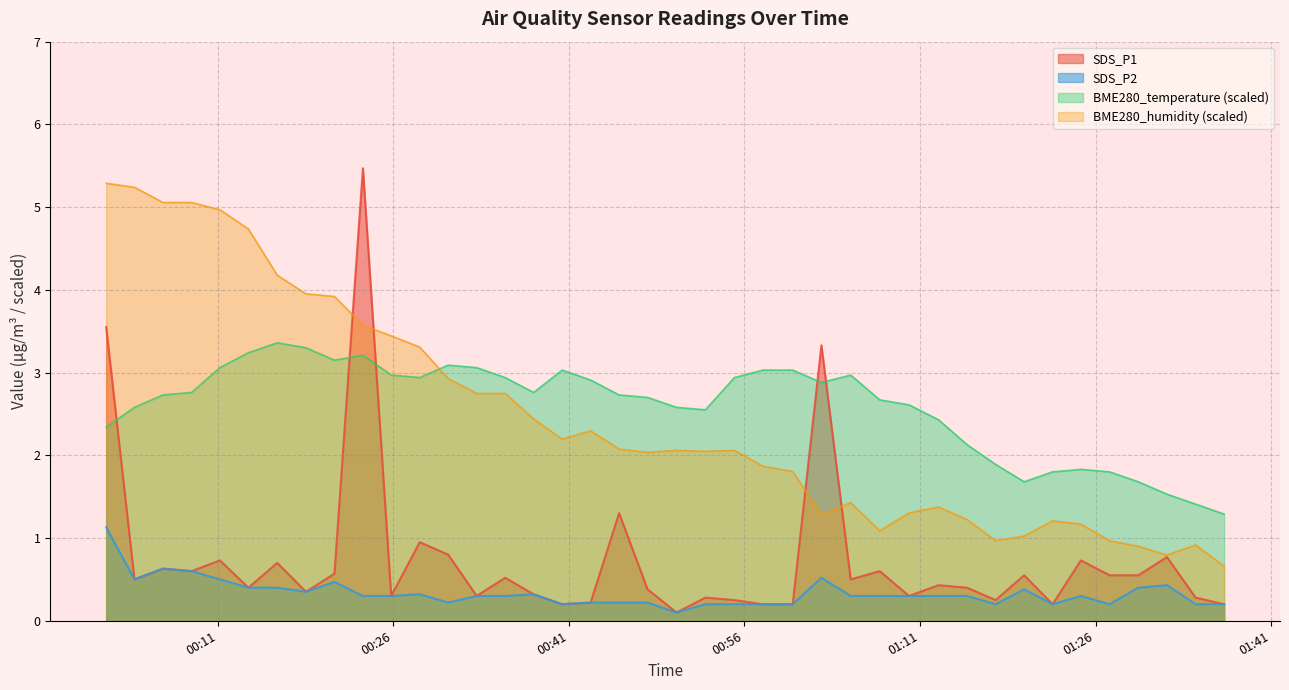

What is the value of the SDS_P2 point at the 4th from the left?

0.6